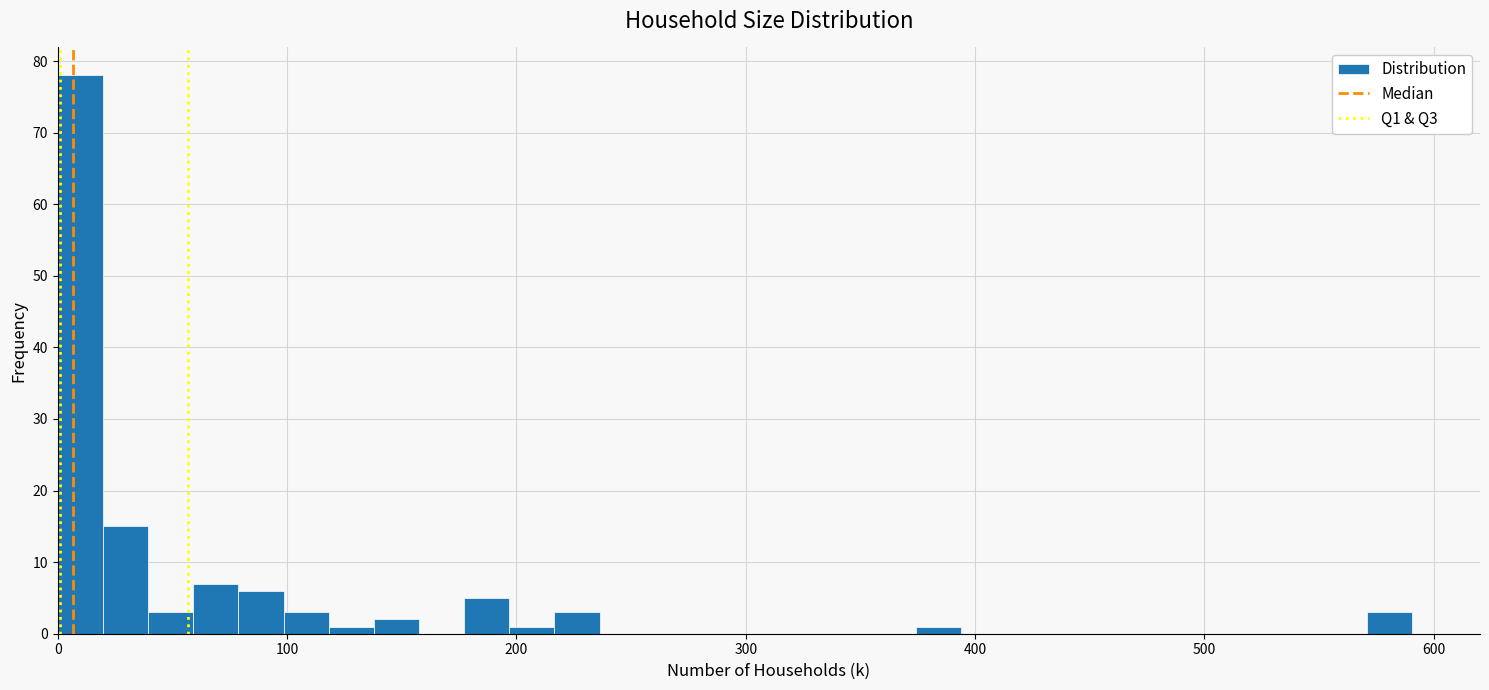

Around what value on the x-axis is the tallest bar? Give the approximate position of its centre, as read against the axis.

10